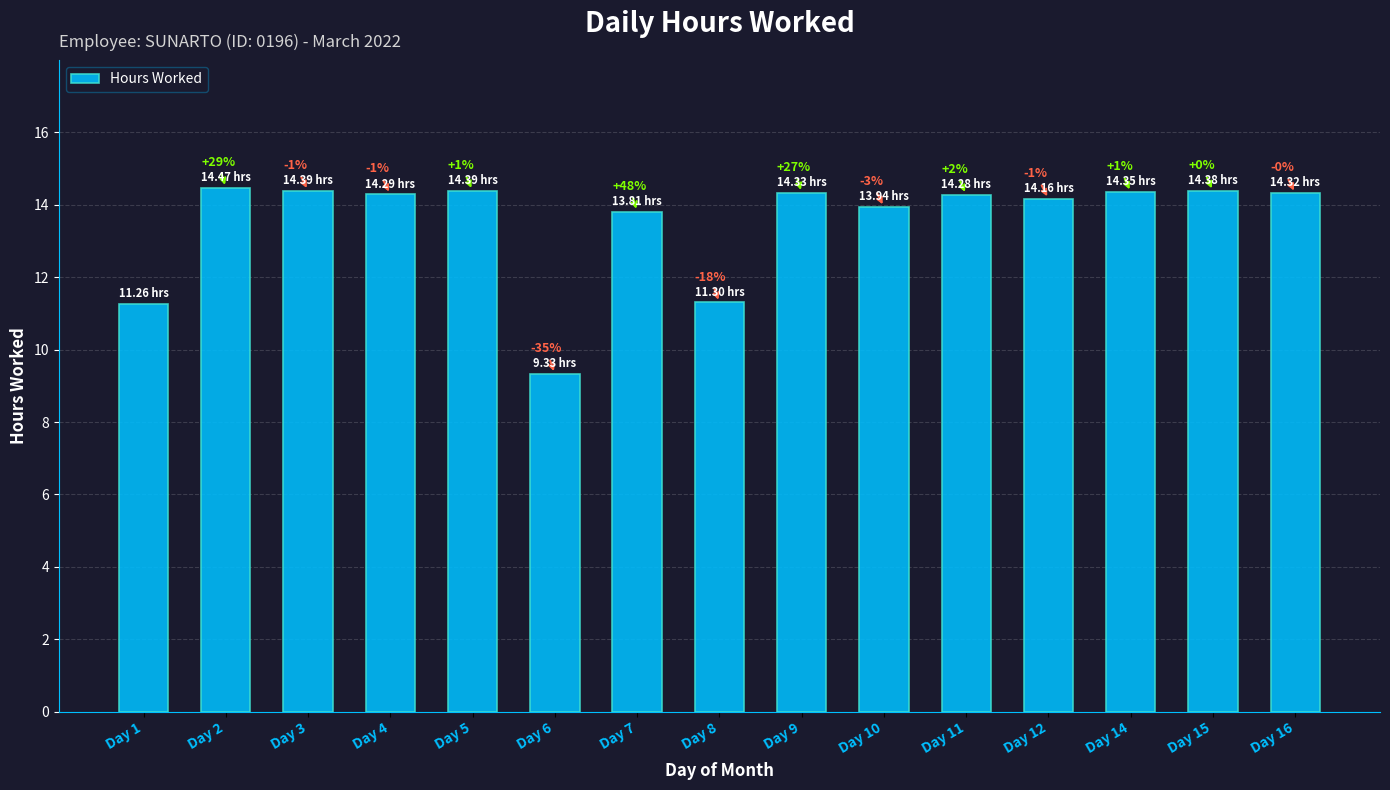

Are the bars grouped side by side (vs. stacked)?

No